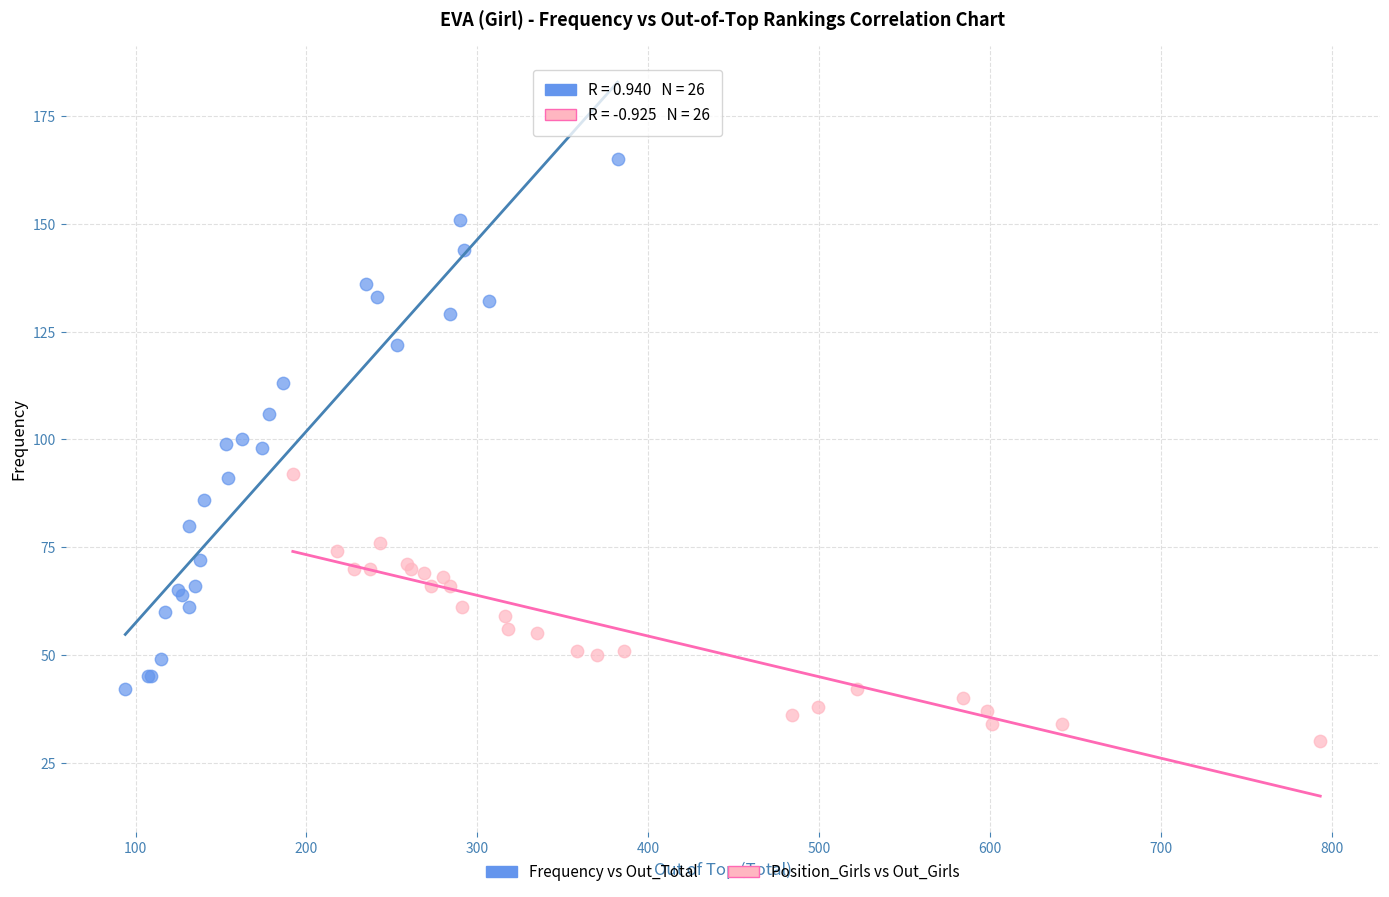

What are all the series names shown in the legend?

Frequency vs Out_Total, Position_Girls vs Out_Girls